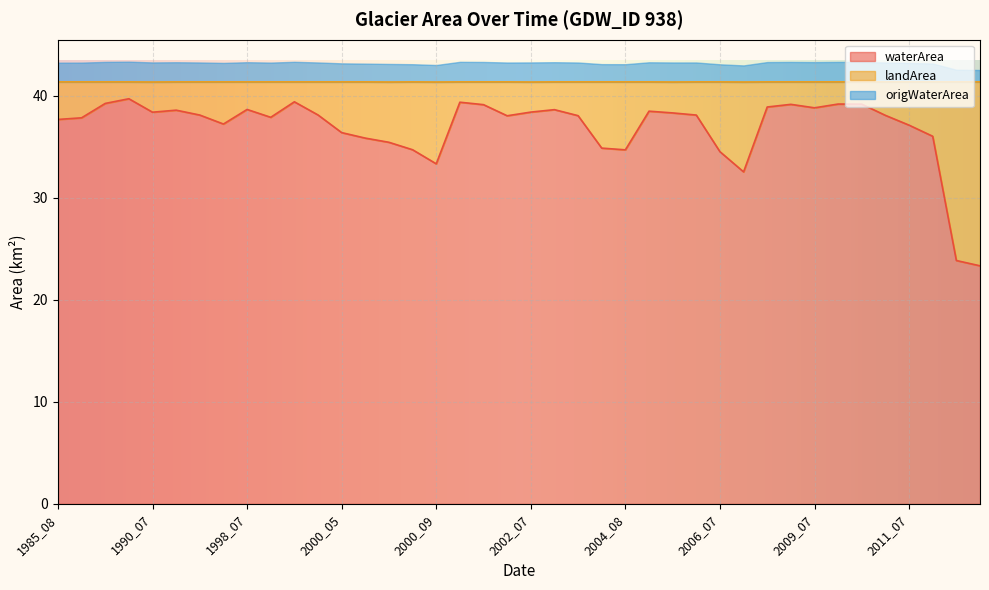

True or false: waterArea has a value of 50.7 at 1985_08.

False